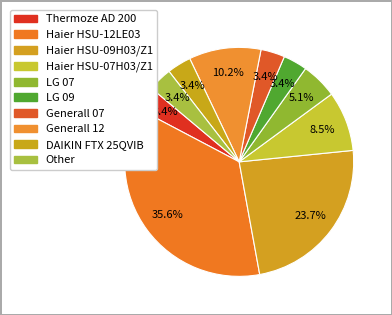

How many slices are in this pie chart?

10